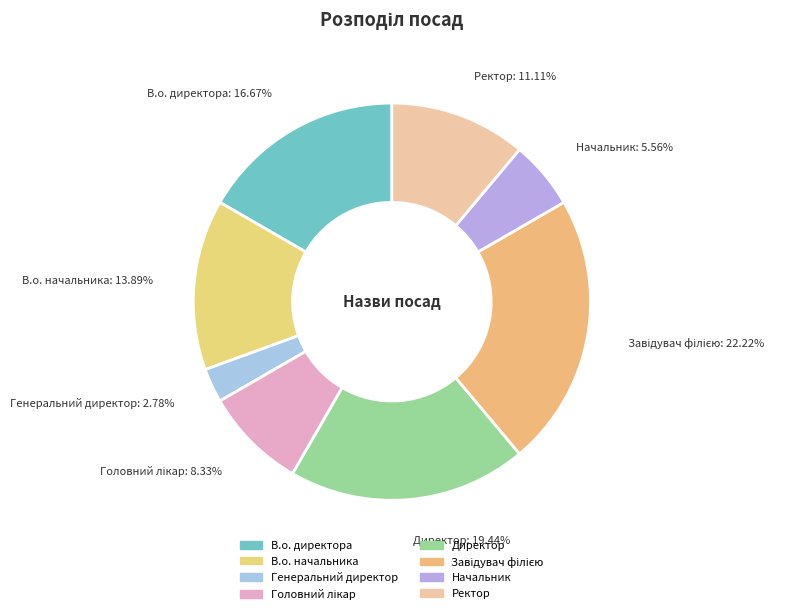

How many segments does this pie chart have?

8